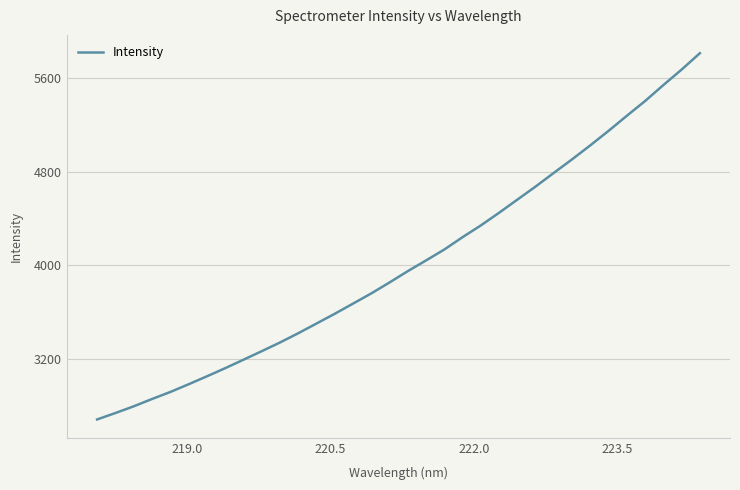

What is the smallest value displayed?

2682.4